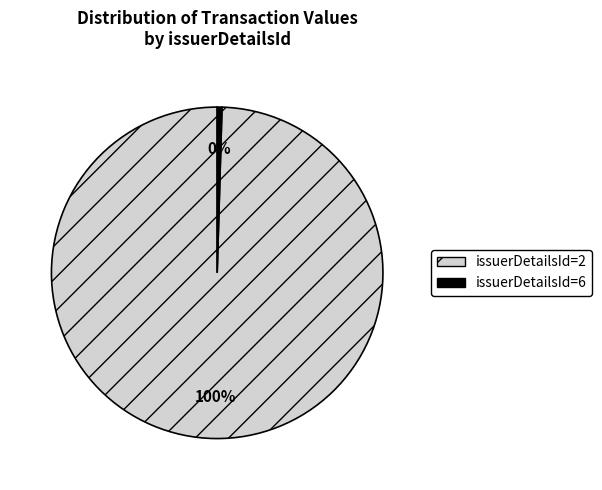

Between issuerDetailsId=6 and issuerDetailsId=2, which is larger?

issuerDetailsId=2